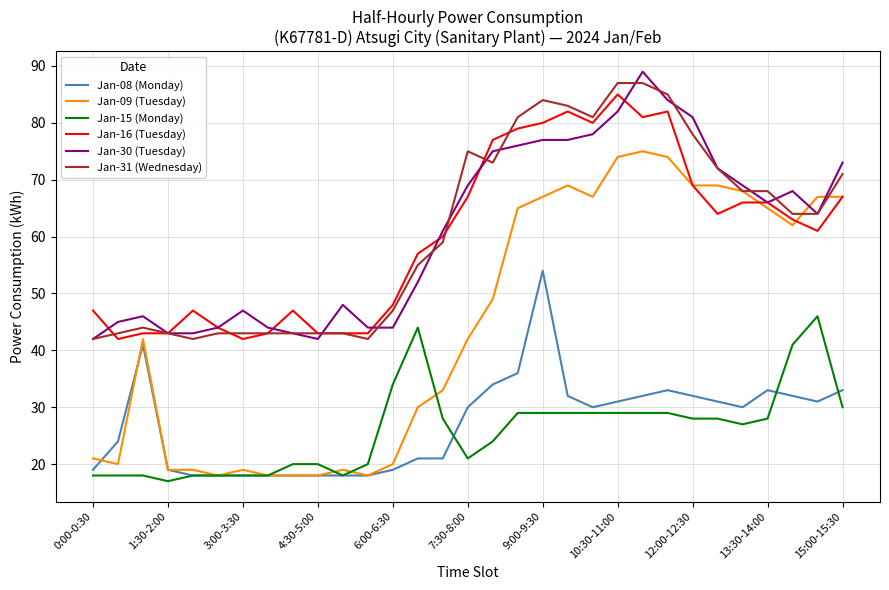

What is the minimum value for Jan-09 (Tuesday)?

18